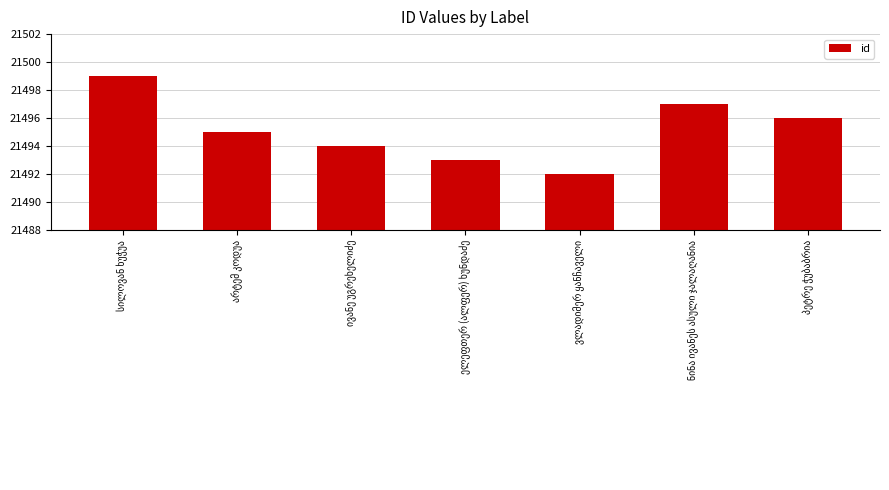

What is the average value?

21495